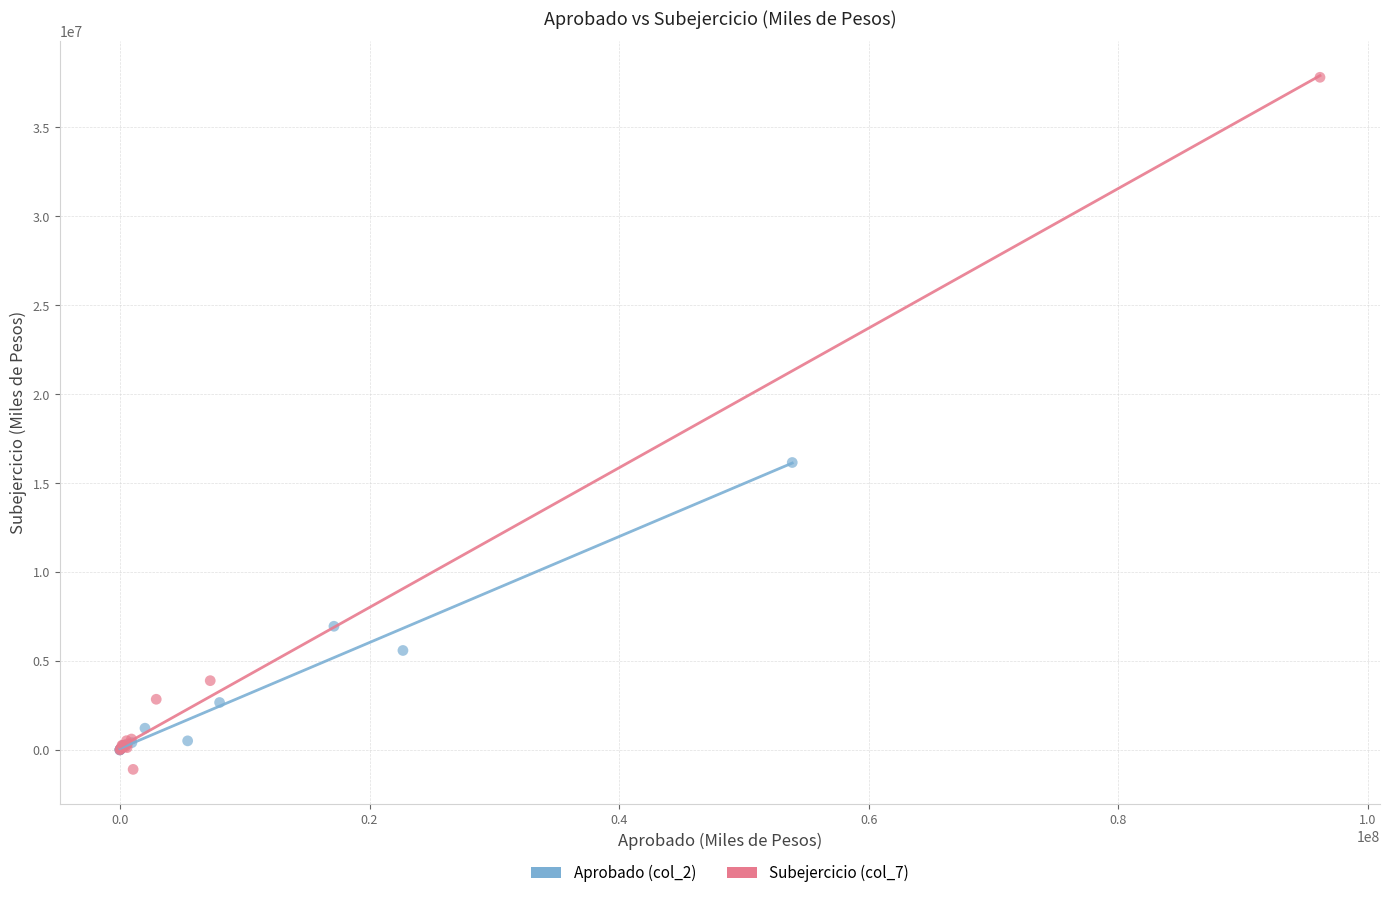

What are all the series names shown in the legend?

Aprobado (col_2), Subejercicio (col_7)